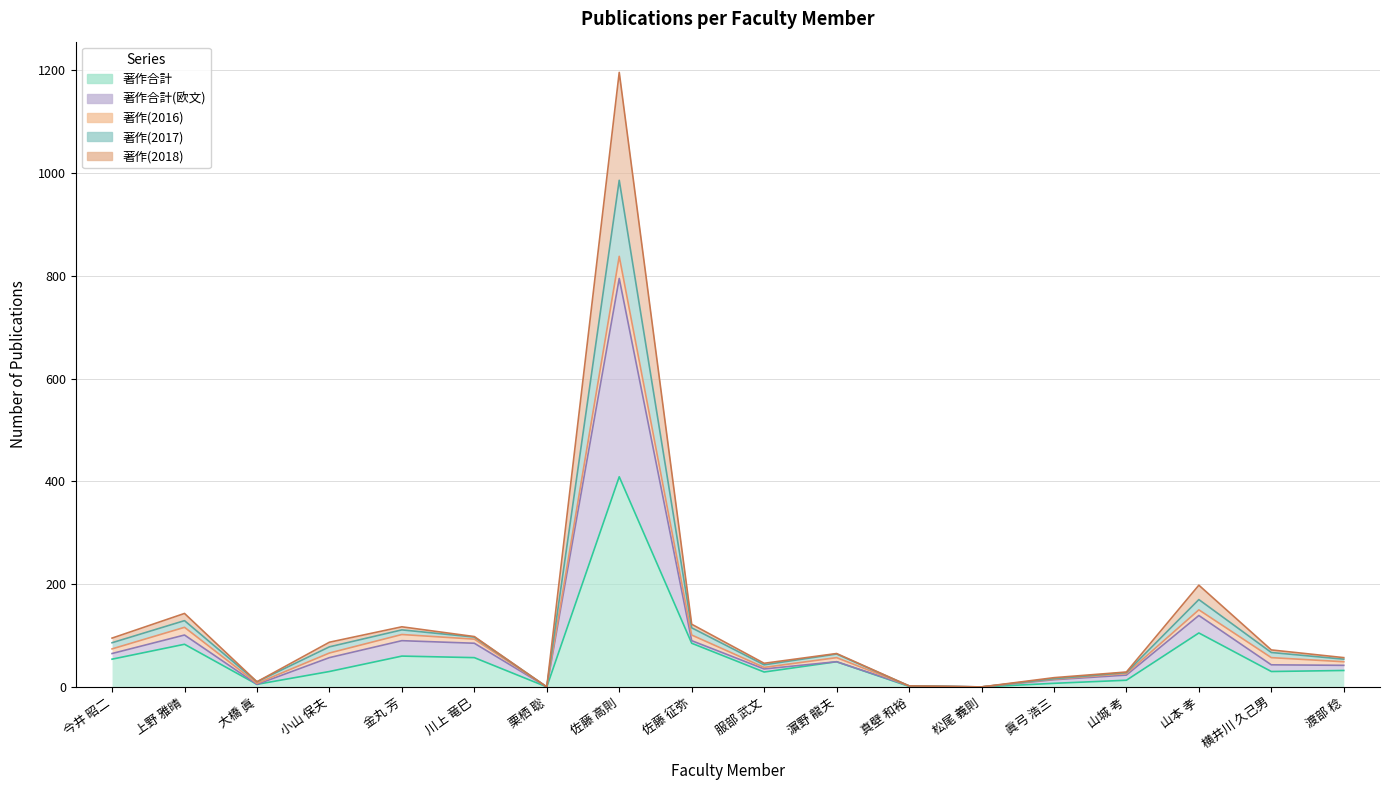

How many categories are shown in the chart?

18